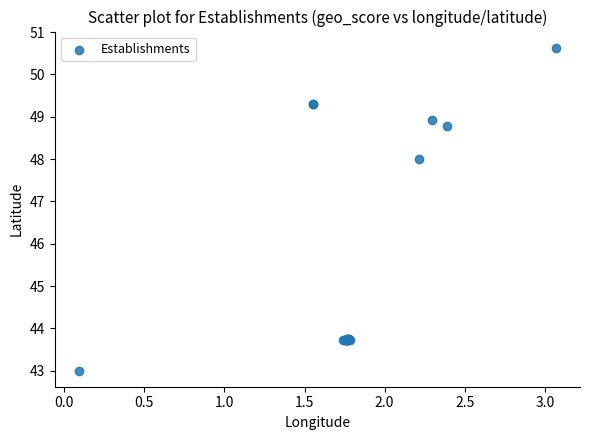

What Y value in the scatter plot is closest to 46?

48.0